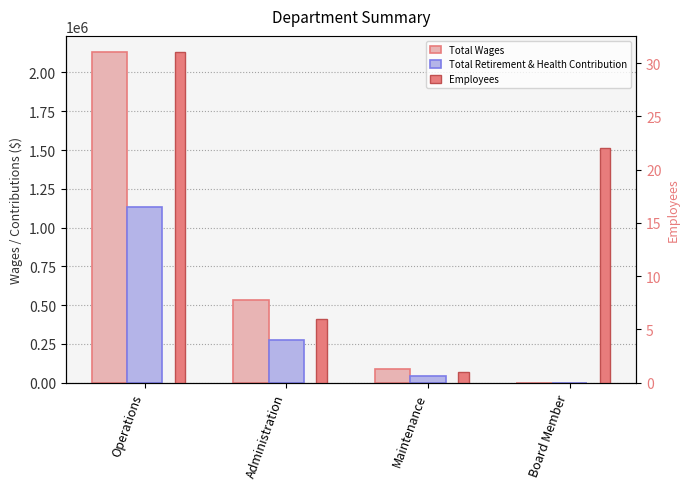

Reading left to right, what are all the values shown in this chart?

Total Wages: Operations=2129155	Administration=534989	Maintenance=85341	Board Member=0
Total Retirement & Health Contribution: Operations=1131516	Administration=275347	Maintenance=45116	Board Member=0
Employees: Operations=31	Administration=6	Maintenance=1	Board Member=22